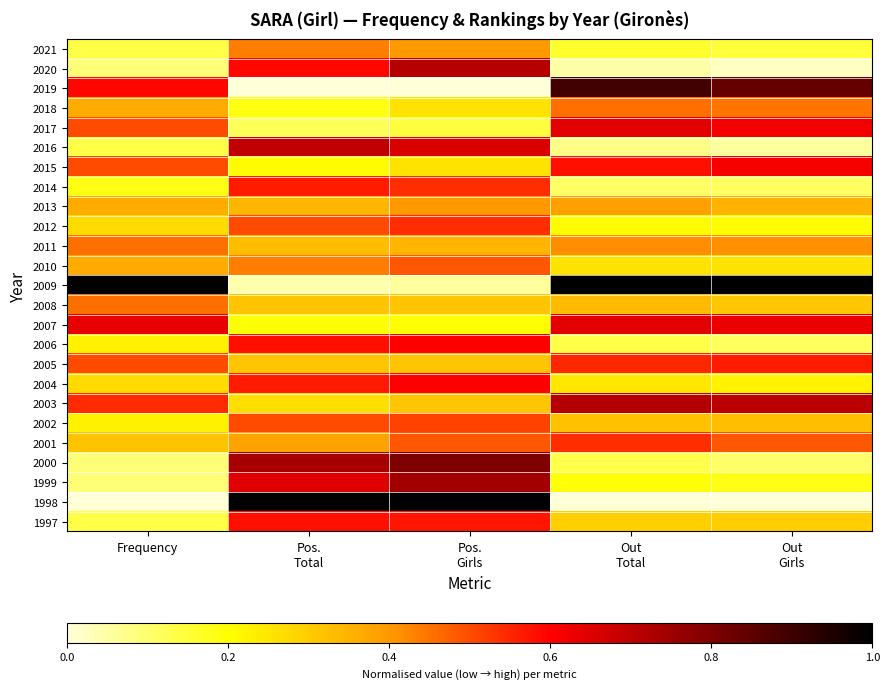

Reading left to right, transcribe all the data shown in this chart.

2021: Frequency=0.1	Pos.
Total=0.4	Pos.
Girls=0.4	Out
Total=0.2	Out
Girls=0.1
2020: Frequency=0.1	Pos.
Total=0.6	Pos.
Girls=0.7	Out
Total=0.0	Out
Girls=0.0
2019: Frequency=0.6	Pos.
Total=0.0	Pos.
Girls=0.0	Out
Total=0.9	Out
Girls=0.8
2018: Frequency=0.4	Pos.
Total=0.2	Pos.
Girls=0.3	Out
Total=0.5	Out
Girls=0.4
2017: Frequency=0.5	Pos.
Total=0.1	Pos.
Girls=0.1	Out
Total=0.6	Out
Girls=0.6
2016: Frequency=0.1	Pos.
Total=0.7	Pos.
Girls=0.7	Out
Total=0.1	Out
Girls=0.1
2015: Frequency=0.5	Pos.
Total=0.2	Pos.
Girls=0.3	Out
Total=0.6	Out
Girls=0.6
2014: Frequency=0.2	Pos.
Total=0.6	Pos.
Girls=0.5	Out
Total=0.1	Out
Girls=0.1
2013: Frequency=0.4	Pos.
Total=0.3	Pos.
Girls=0.4	Out
Total=0.4	Out
Girls=0.3
2012: Frequency=0.3	Pos.
Total=0.5	Pos.
Girls=0.5	Out
Total=0.2	Out
Girls=0.2
2011: Frequency=0.5	Pos.
Total=0.3	Pos.
Girls=0.3	Out
Total=0.4	Out
Girls=0.4
2010: Frequency=0.4	Pos.
Total=0.4	Pos.
Girls=0.5	Out
Total=0.3	Out
Girls=0.3
2009: Frequency=1.0	Pos.
Total=0.0	Pos.
Girls=0.1	Out
Total=1.0	Out
Girls=1.0
2008: Frequency=0.5	Pos.
Total=0.3	Pos.
Girls=0.3	Out
Total=0.3	Out
Girls=0.3
2007: Frequency=0.6	Pos.
Total=0.2	Pos.
Girls=0.2	Out
Total=0.6	Out
Girls=0.6
2006: Frequency=0.2	Pos.
Total=0.6	Pos.
Girls=0.6	Out
Total=0.1	Out
Girls=0.1
2005: Frequency=0.5	Pos.
Total=0.3	Pos.
Girls=0.3	Out
Total=0.5	Out
Girls=0.6
2004: Frequency=0.3	Pos.
Total=0.6	Pos.
Girls=0.6	Out
Total=0.2	Out
Girls=0.2
2003: Frequency=0.5	Pos.
Total=0.3	Pos.
Girls=0.3	Out
Total=0.7	Out
Girls=0.7
2002: Frequency=0.2	Pos.
Total=0.5	Pos.
Girls=0.5	Out
Total=0.3	Out
Girls=0.3
2001: Frequency=0.3	Pos.
Total=0.4	Pos.
Girls=0.5	Out
Total=0.5	Out
Girls=0.5
2000: Frequency=0.1	Pos.
Total=0.7	Pos.
Girls=0.8	Out
Total=0.1	Out
Girls=0.1
1999: Frequency=0.1	Pos.
Total=0.6	Pos.
Girls=0.7	Out
Total=0.2	Out
Girls=0.2
1998: Frequency=0.0	Pos.
Total=1.0	Pos.
Girls=1.0	Out
Total=0.0	Out
Girls=0.0
1997: Frequency=0.1	Pos.
Total=0.6	Pos.
Girls=0.6	Out
Total=0.3	Out
Girls=0.3